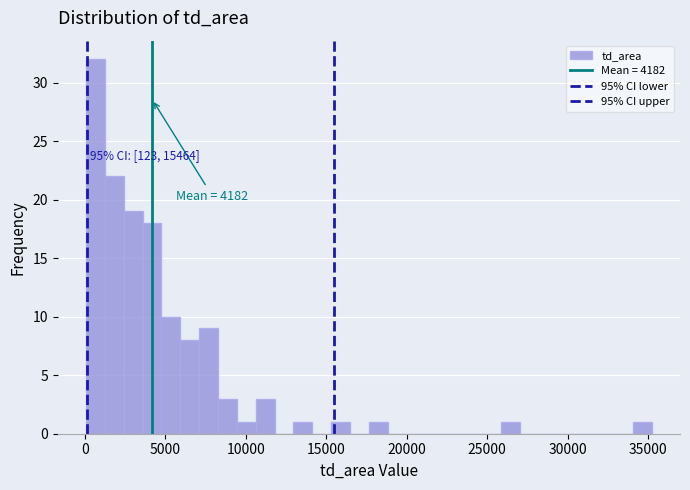

Around what value on the x-axis is the tallest bar? Give the approximate position of its centre, as read against the axis.

500